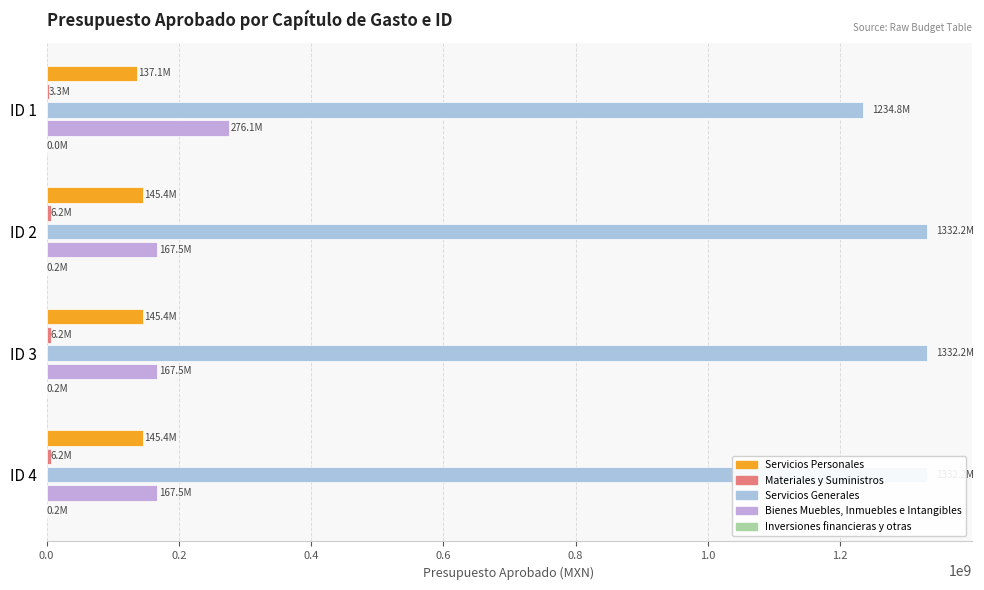

What is the lowest value of the Bienes Muebles, Inmuebles e Intangibles series?

167500000